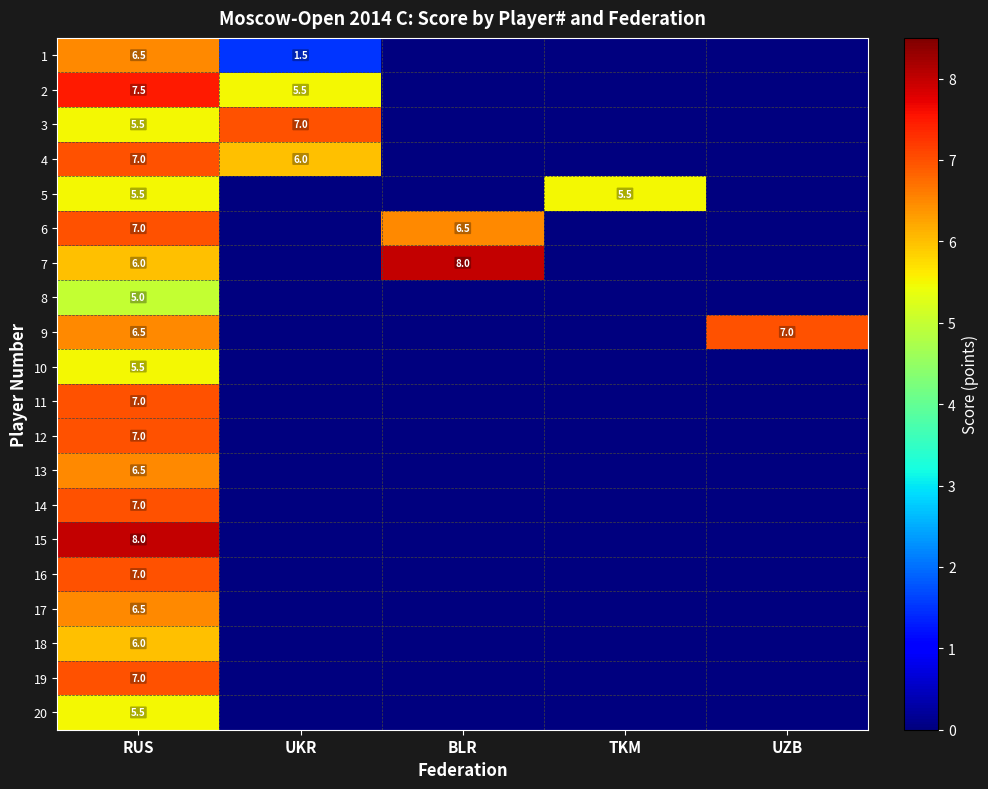

Is it true that 9 equals 6.5 at RUS?

True